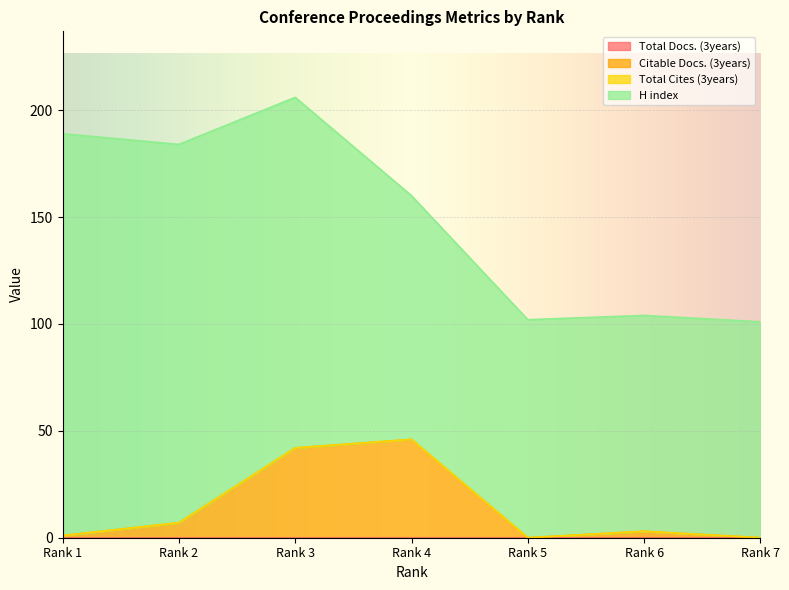

What is the value of the H index point at the 5th from the left?

102